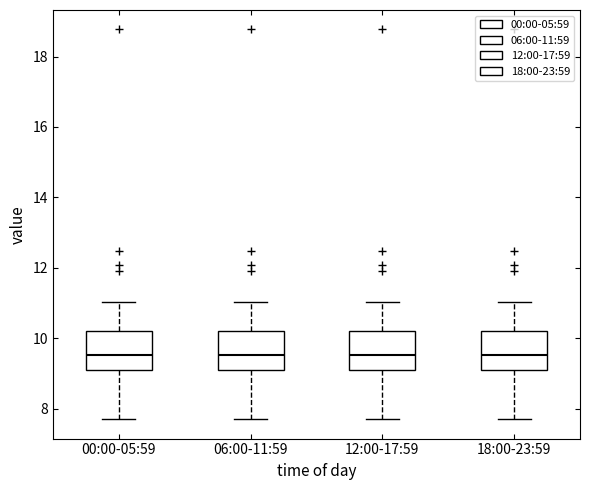

Reading left to right, transcribe this box plot: for each box, give where its median line is, the range the box spans, and where its two whiskers end, as read against the y-axis. The values are not printed on the chart, so give them approximately, as read against the axis.

00:00-05:59: median 9.6, box 9.0 to 10.2, whiskers 7.8 to 11.0
06:00-11:59: median 9.6, box 9.0 to 10.2, whiskers 7.8 to 11.0
12:00-17:59: median 9.6, box 9.0 to 10.2, whiskers 7.8 to 11.0
18:00-23:59: median 9.6, box 9.0 to 10.2, whiskers 7.8 to 11.0